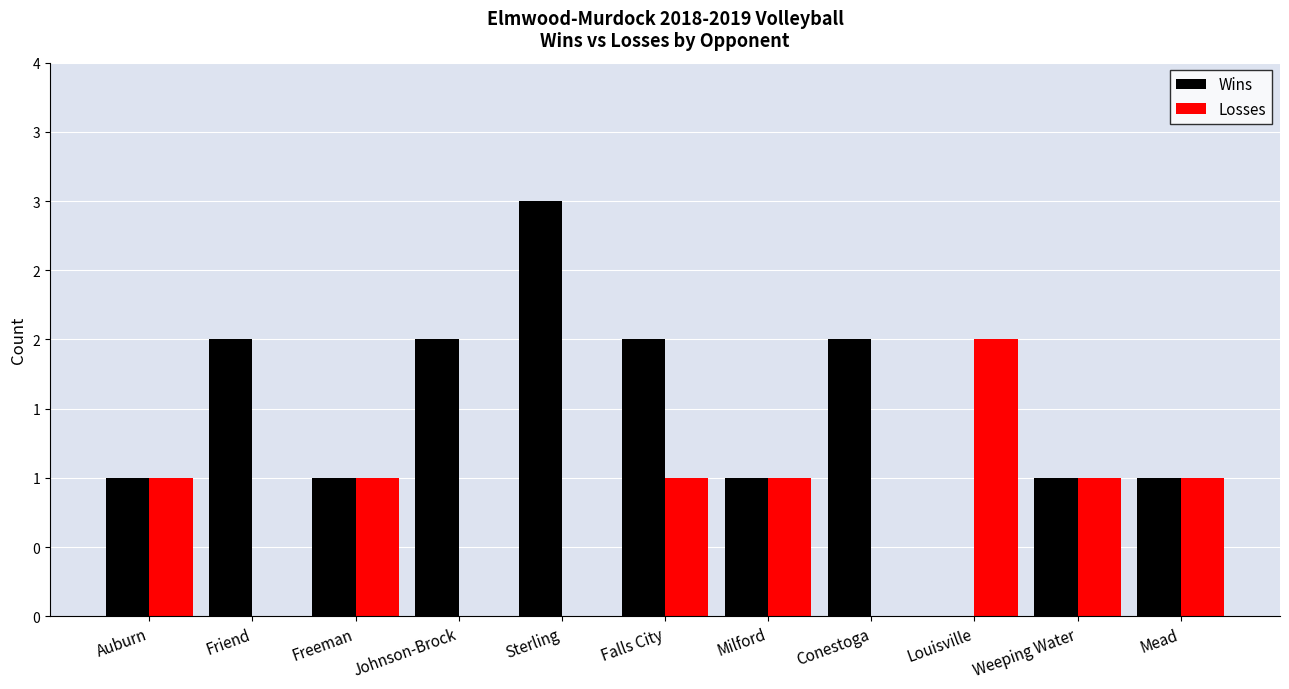

What is the total value across all series at Conestoga?

2